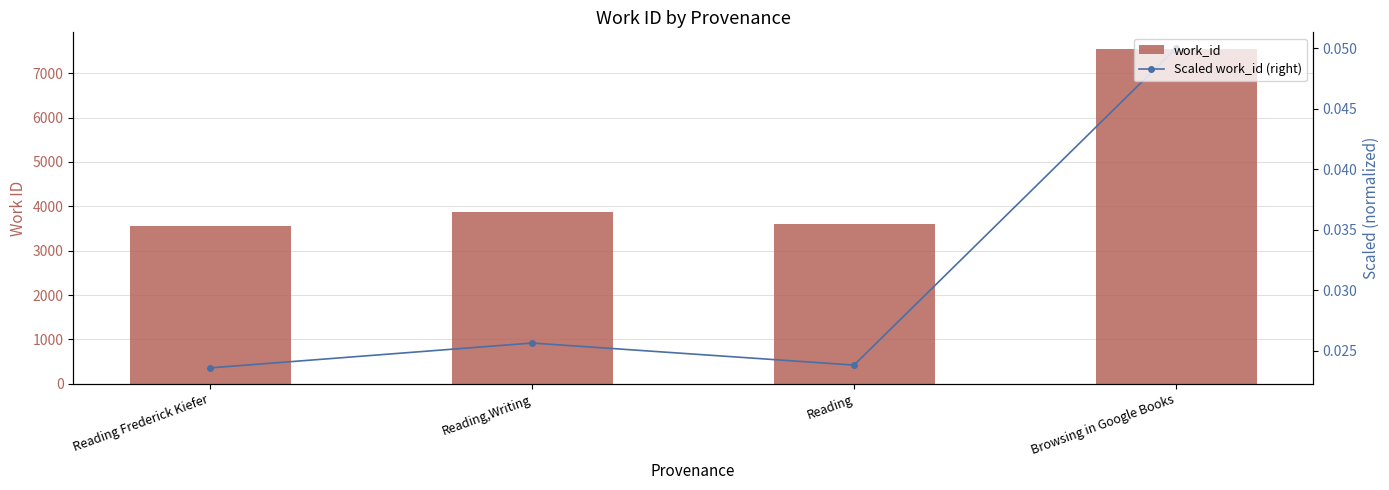

What is the average value of the work_id series?

4639.0